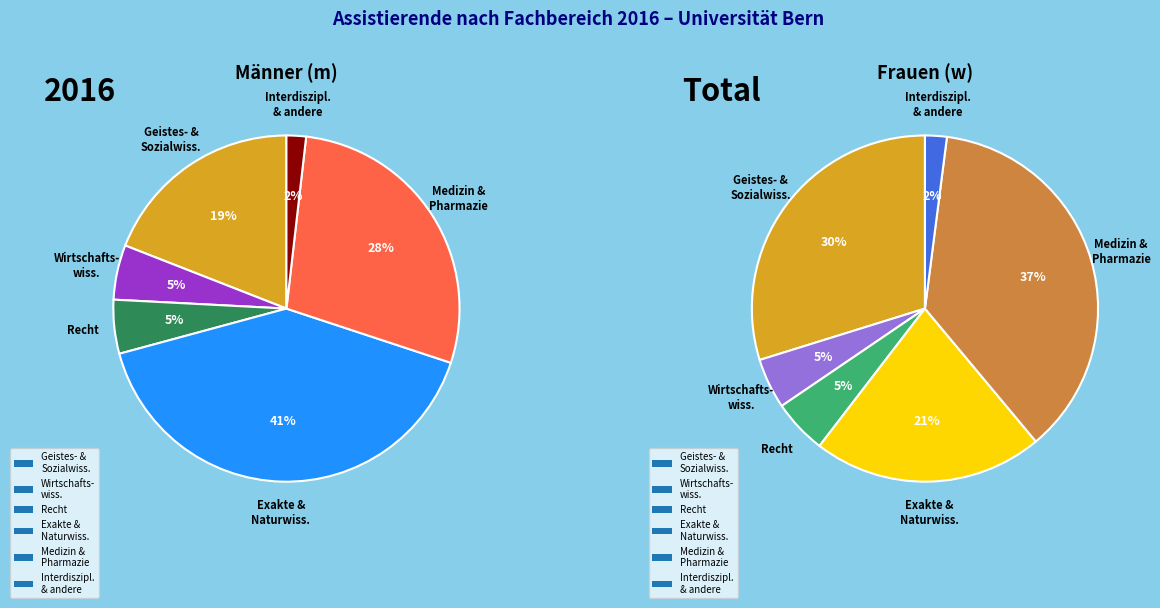

Is the sum of Geistes- & Sozialwissenschaften and Exakte & Naturwissenschaften greater than half?

Yes